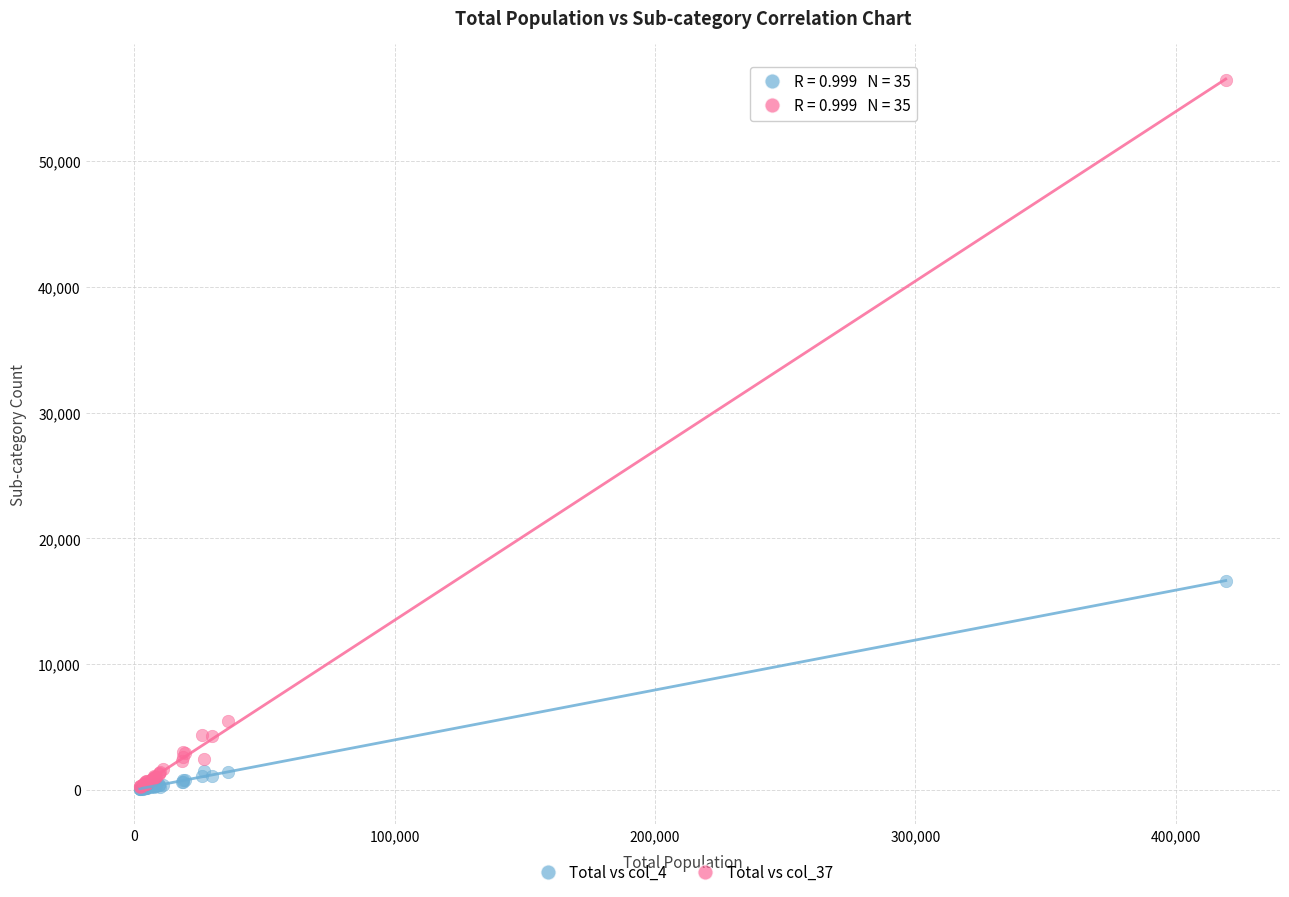

Across all series, what Y value is closest to 28278?

16635